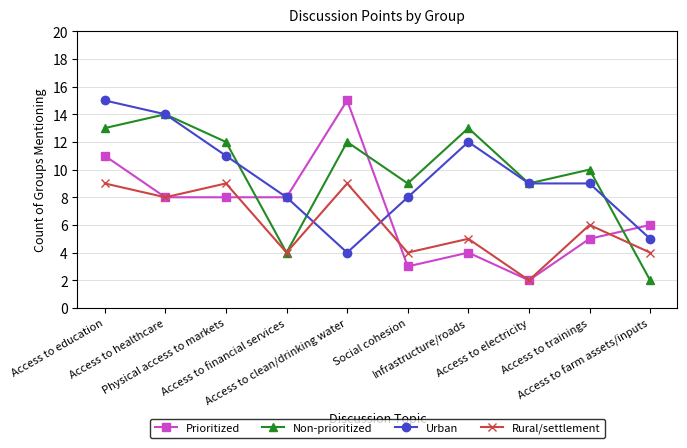

What is the difference between the maximum and second lowest values in the Urban series?

10